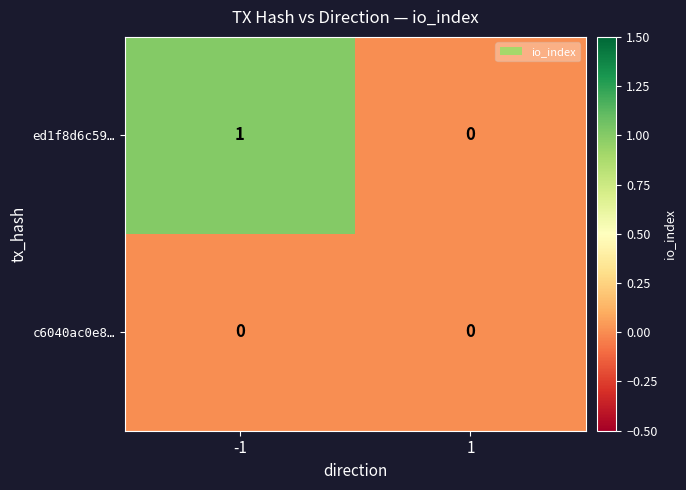

Reading left to right, what are all the values shown in this chart?

ed1f8d6c59…: -1=1	1=0
c6040ac0e8…: -1=0	1=0